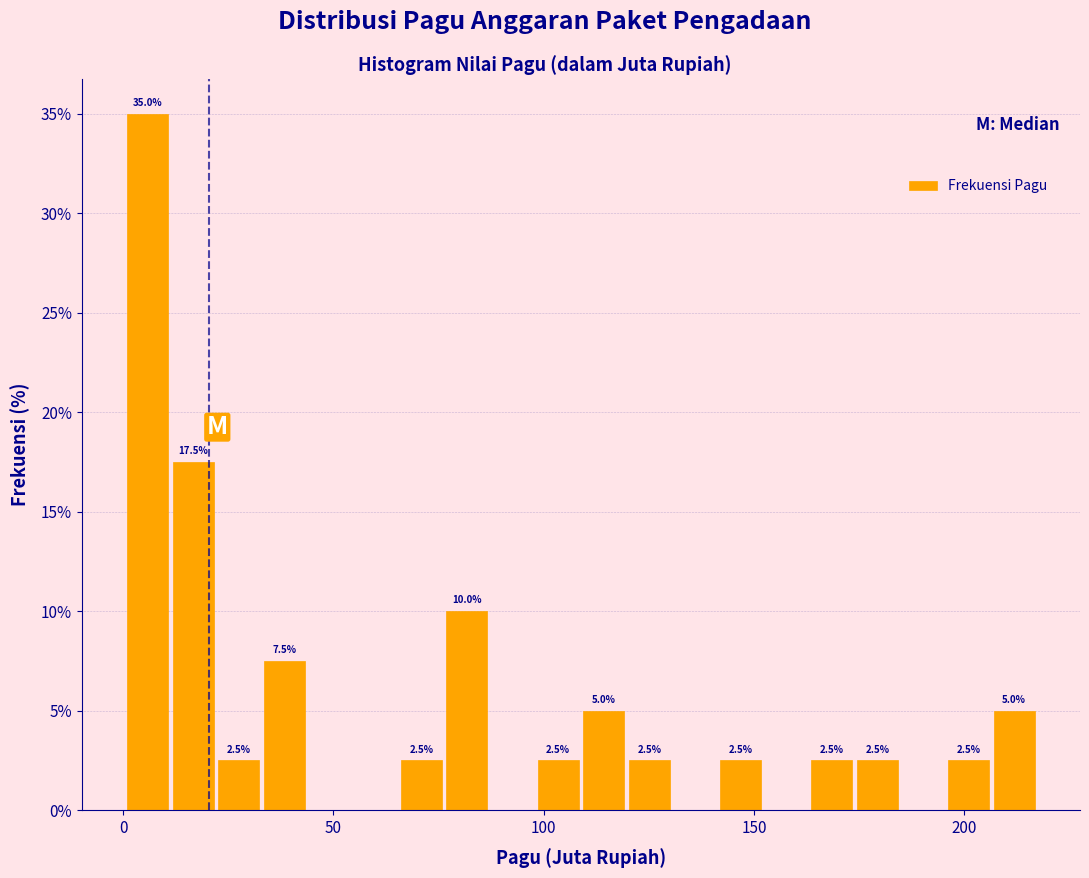

Read against the x-axis, roughly where is the centre of the tallest bar?

5